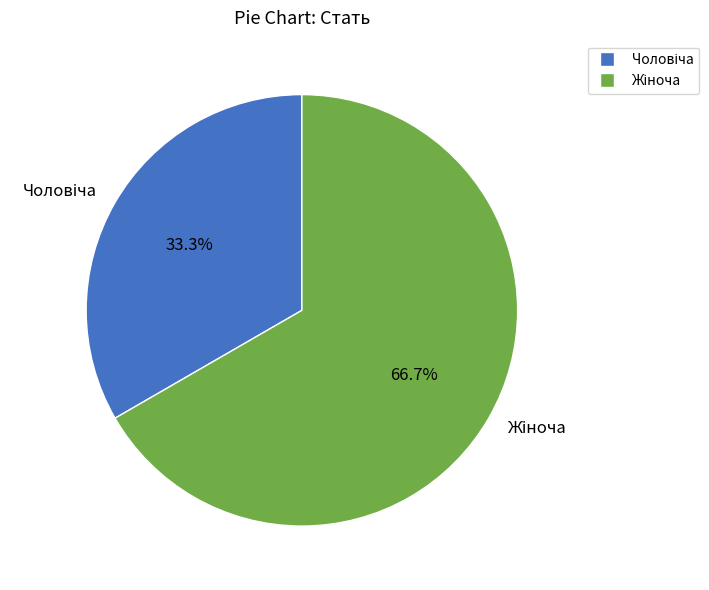

Count the number of slices in the pie.

2